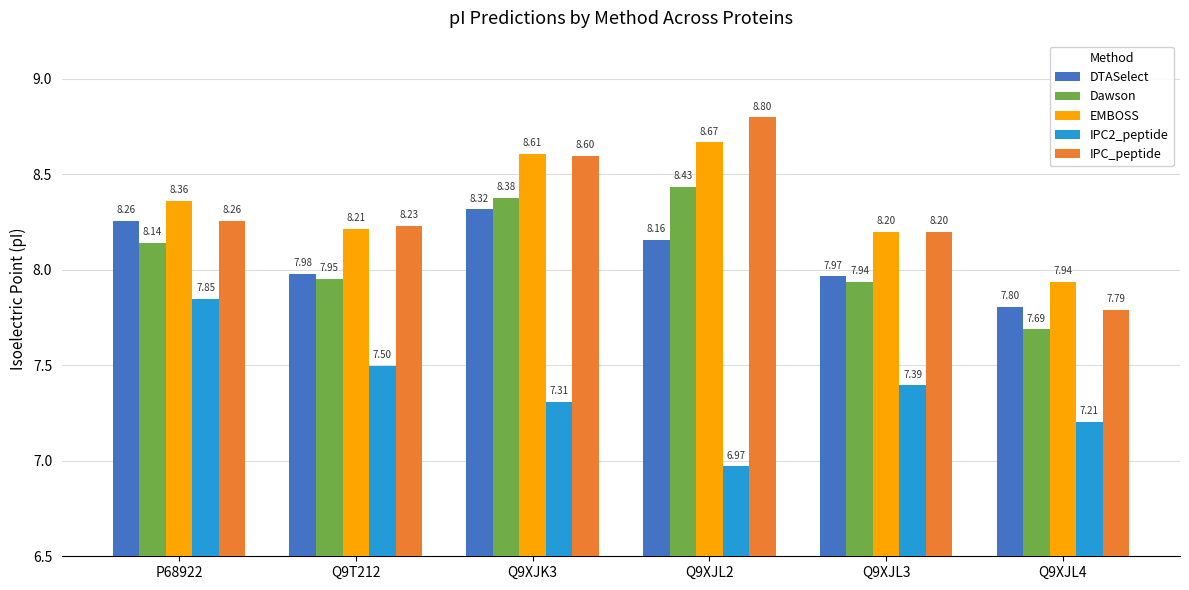

At which label is Dawson closest to 8?

Q9T212